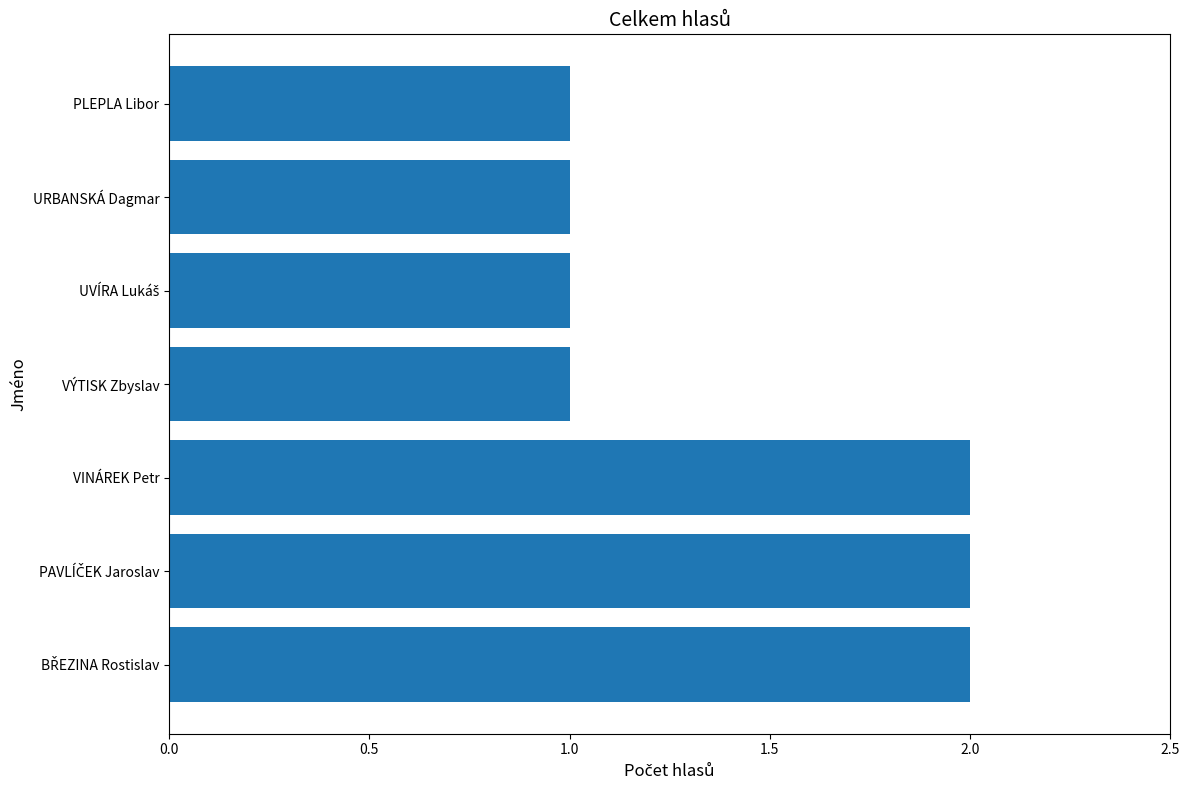

What is the ratio of the value at URBANSKÁ Dagmar to the value at VÝTISK Zbyslav?

1.0